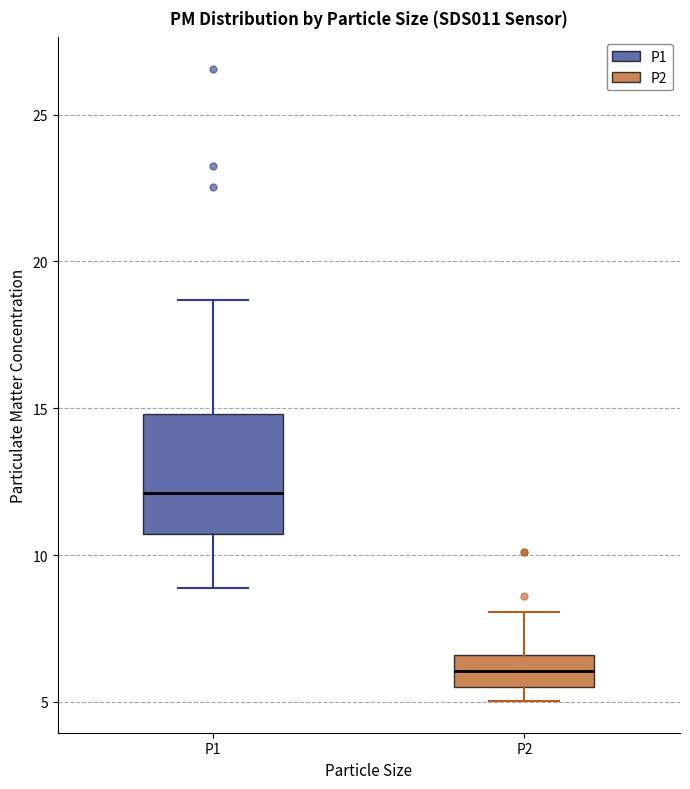

Reading left to right, read every box against the y-axis: the position of its median line, the range the box covers, and the ends of its whiskers. The values are not printed on the chart, so give them approximately, as read against the axis.

P1: median 12.0, box 10.5 to 15.0, whiskers 9.0 to 18.5
P2: median 6.0, box 5.5 to 6.5, whiskers 5.0 to 8.0